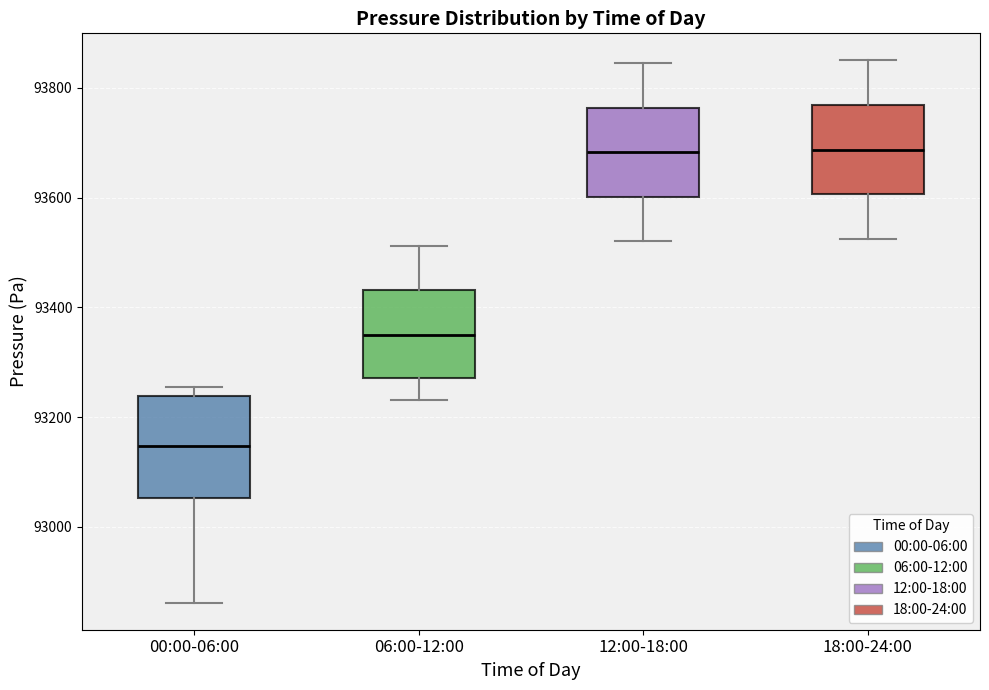

Which box's median line is the lowest?

00:00-06:00